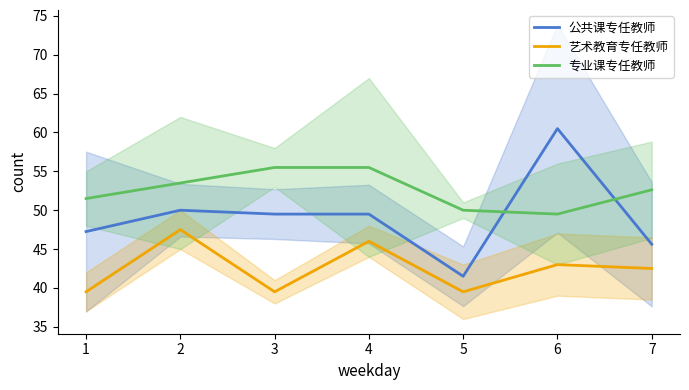

At which category is the sum across all series the highest?

6